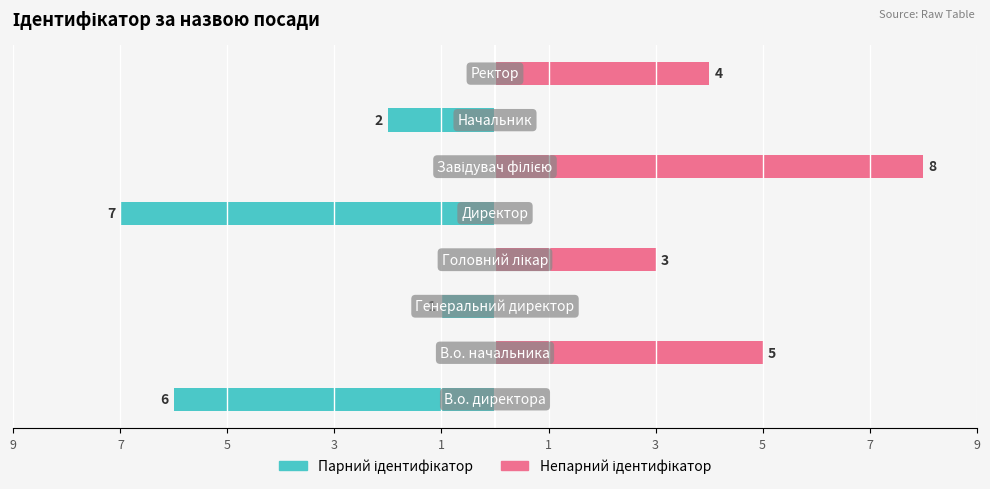

How many bars are there in total?

16